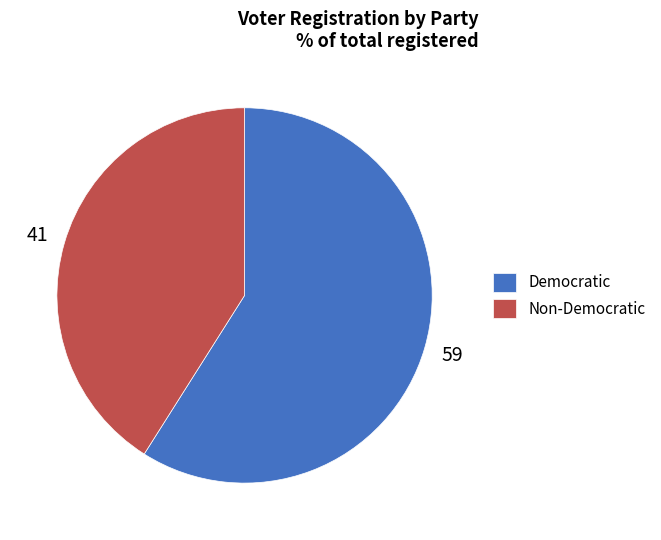

Count the number of slices in the pie.

2